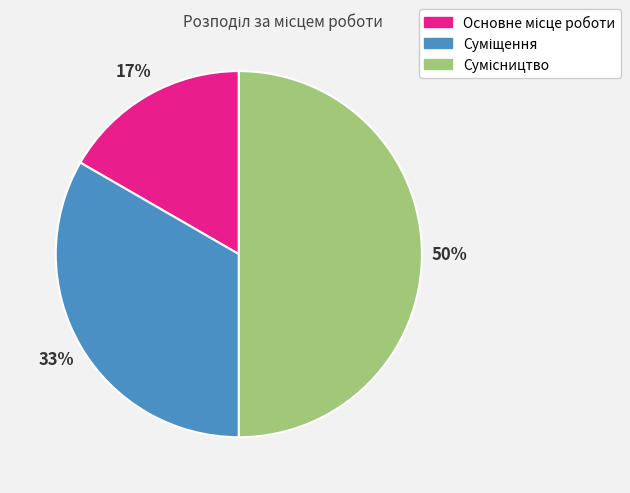

To the nearest percent, what is the difference between the largest and smallest slice percentages?

33%